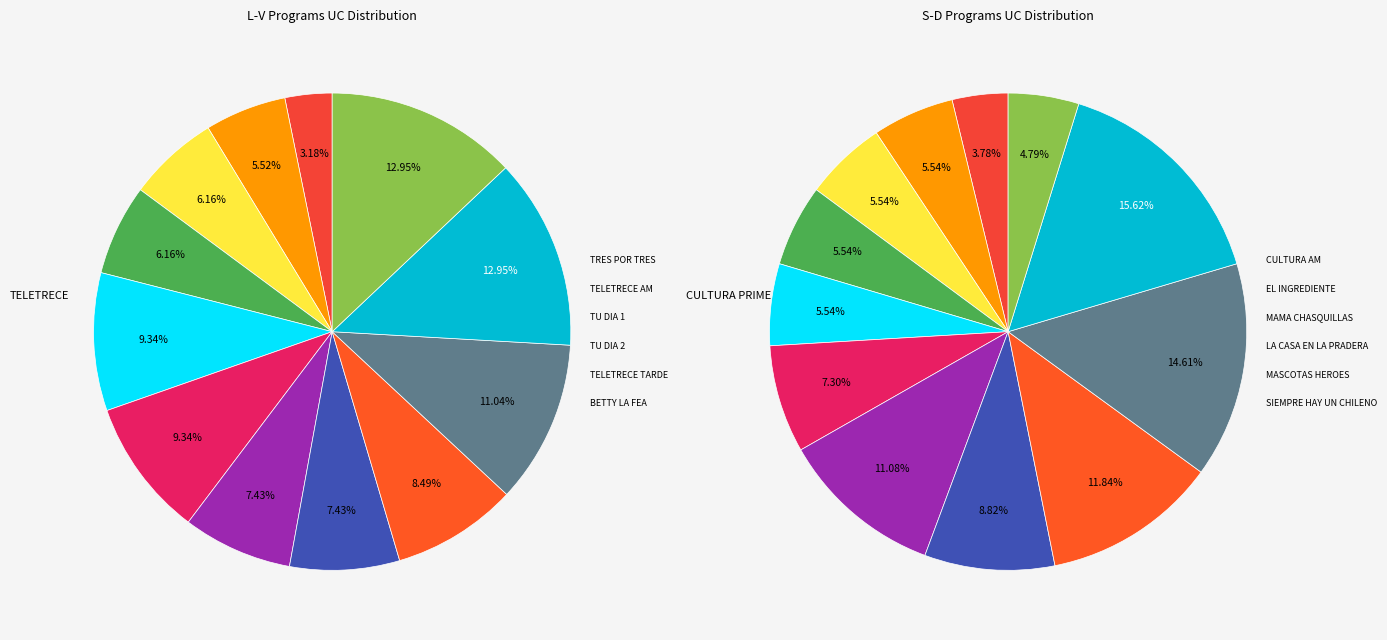

Rank the categories by value from highest to lowest.

TELETRECE, EL TIEMPO, QUE DICE CHILE, TELETRECE TARDE, BETTY LA FEA, CASO CERRADO, YILDIZ, ALEV, LA FUERZA DE UNA MADRE, TU DIA 1, TU DIA 2, TELETRECE AM, TRES POR TRES